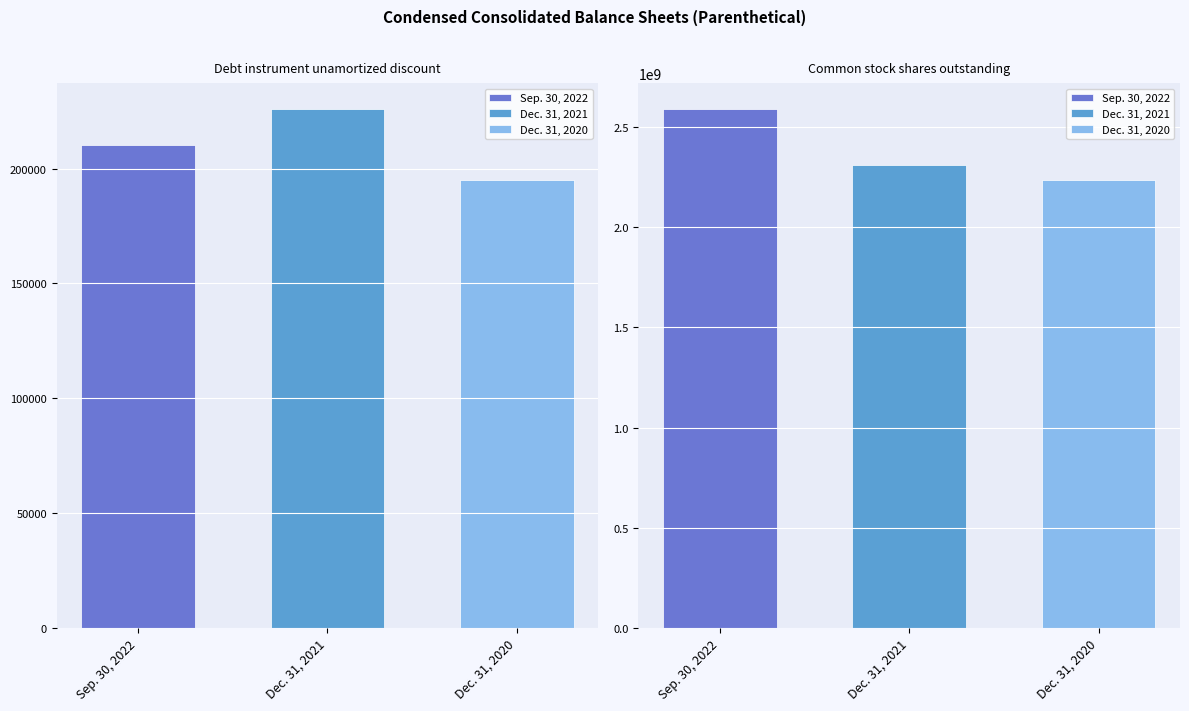

The Dec. 31, 2020 series shows 2233741391 at Common stock shares outstanding. True or false?

True